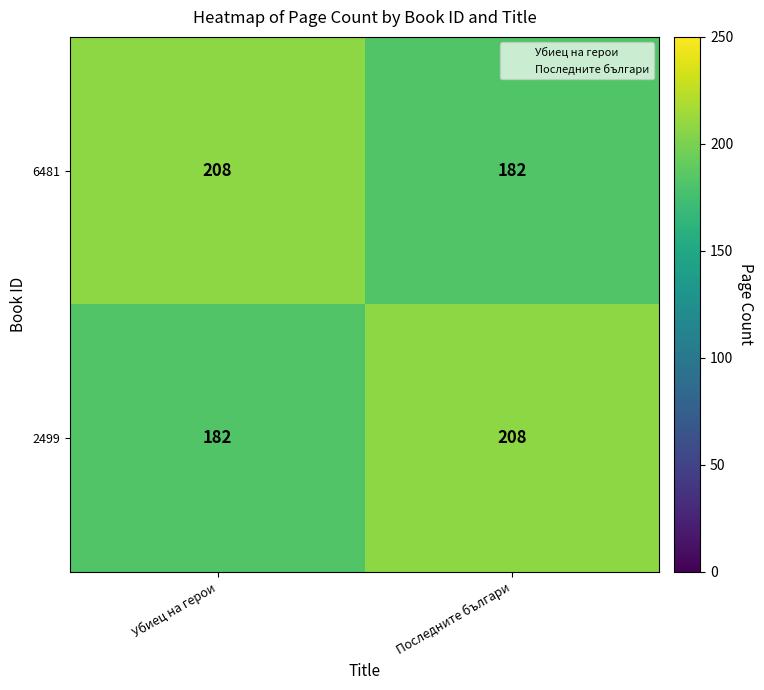

What is the total value across all series at Последните българи?

390